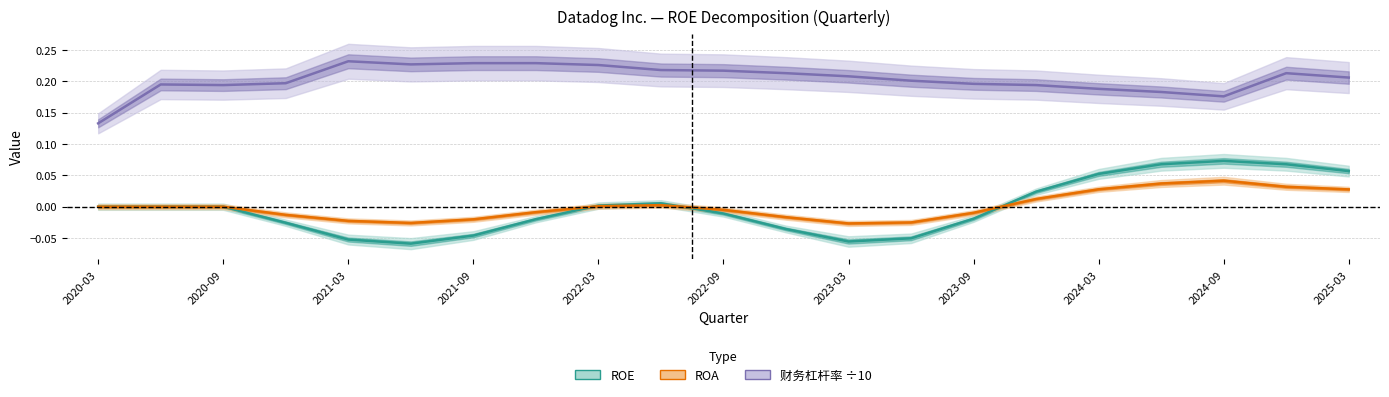

Is this an area chart (filled region under the line)?

No